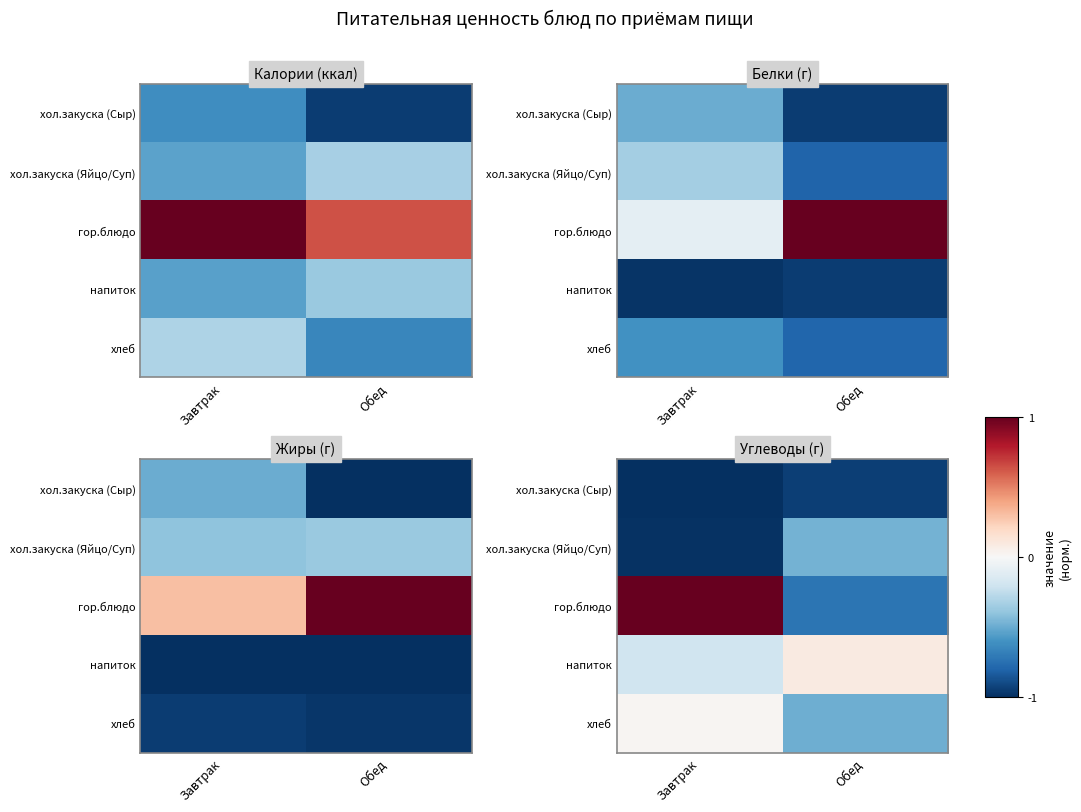

How many data points in хлеб are less than 0?

1